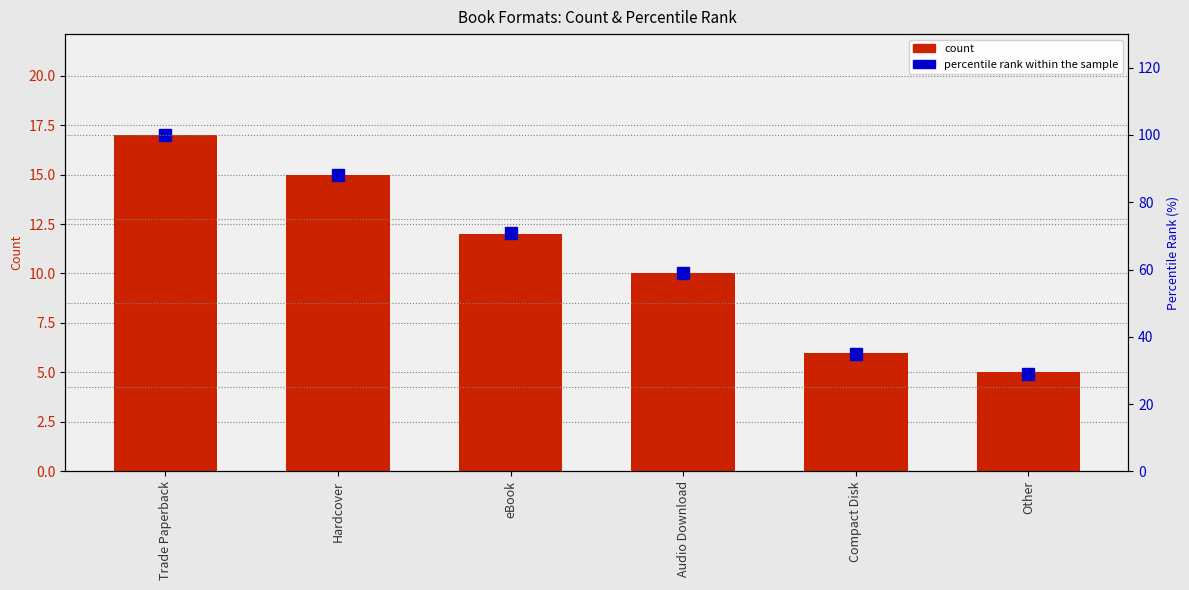

What is the maximum value for percentile rank within the sample?

100